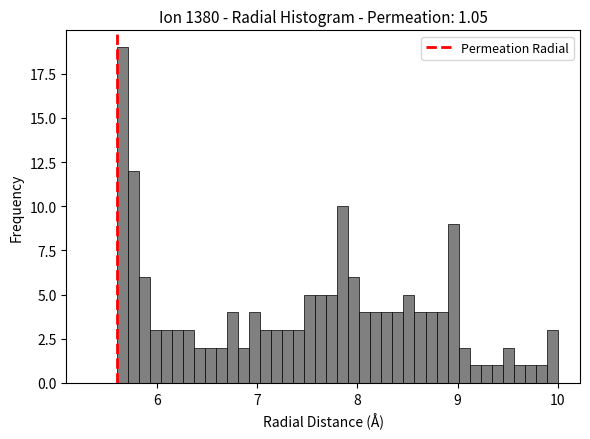

Read against the x-axis, roughly where is the centre of the tallest bar?

5.7